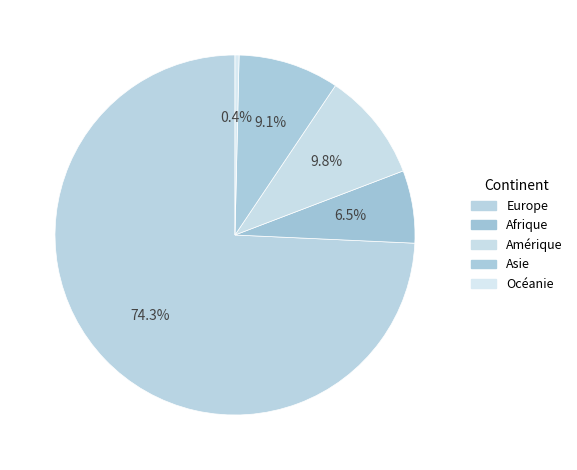

Count the number of slices in the pie.

5